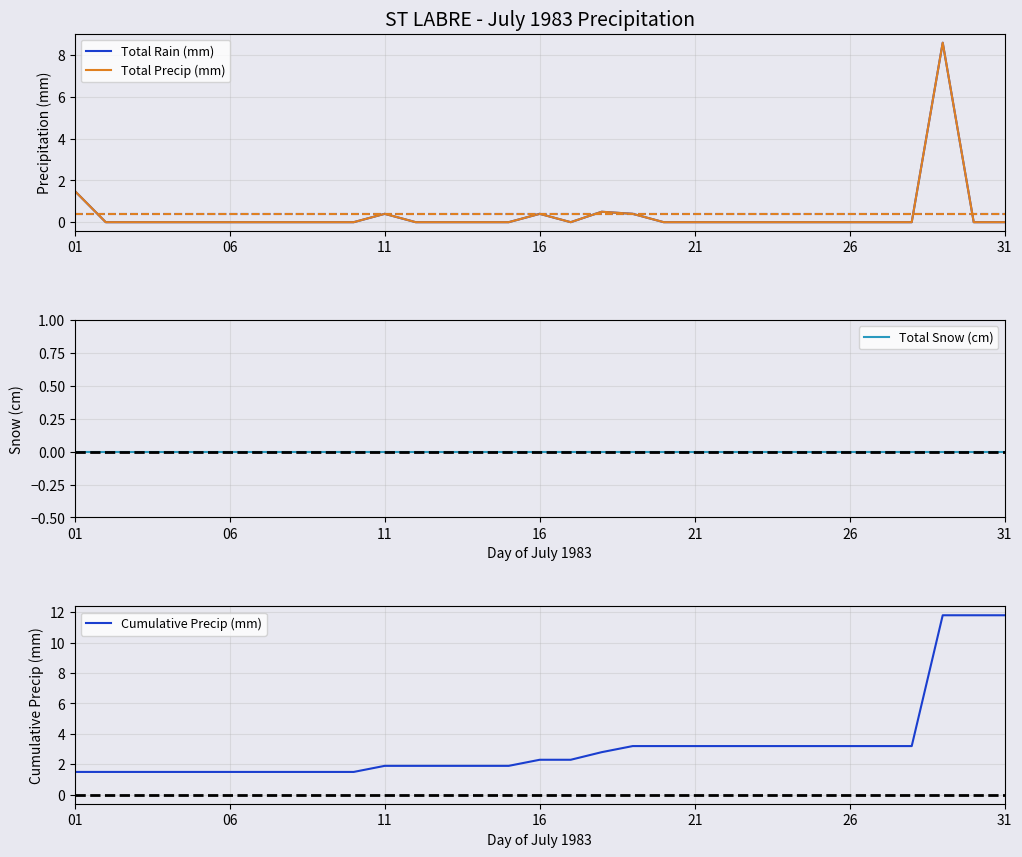

Reading left to right, transcribe all the data shown in this chart.

Total Rain (mm): 1.5	0.0	0.0	0.0	0.0	0.0	0.0	0.0	0.0	0.0	0.4	0.0	0.0	0.0	0.0	0.4	0.0	0.5	0.4	0.0	0.0	0.0	0.0	0.0	0.0	0.0	0.0	0.0	8.6	0.0	0.0
Total Precip (mm): 1.5	0.0	0.0	0.0	0.0	0.0	0.0	0.0	0.0	0.0	0.4	0.0	0.0	0.0	0.0	0.4	0.0	0.5	0.4	0.0	0.0	0.0	0.0	0.0	0.0	0.0	0.0	0.0	8.6	0.0	0.0
Total Snow (cm): 0.0	0.0	0.0	0.0	0.0	0.0	0.0	0.0	0.0	0.0	0.0	0.0	0.0	0.0	0.0	0.0	0.0	0.0	0.0	0.0	0.0	0.0	0.0	0.0	0.0	0.0	0.0	0.0	0.0	0.0	0.0
Cumulative Precip (mm): 1.5	1.5	1.5	1.5	1.5	1.5	1.5	1.5	1.5	1.5	1.9	1.9	1.9	1.9	1.9	2.3	2.3	2.8	3.2	3.2	3.2	3.2	3.2	3.2	3.2	3.2	3.2	3.2	11.8	11.8	11.8